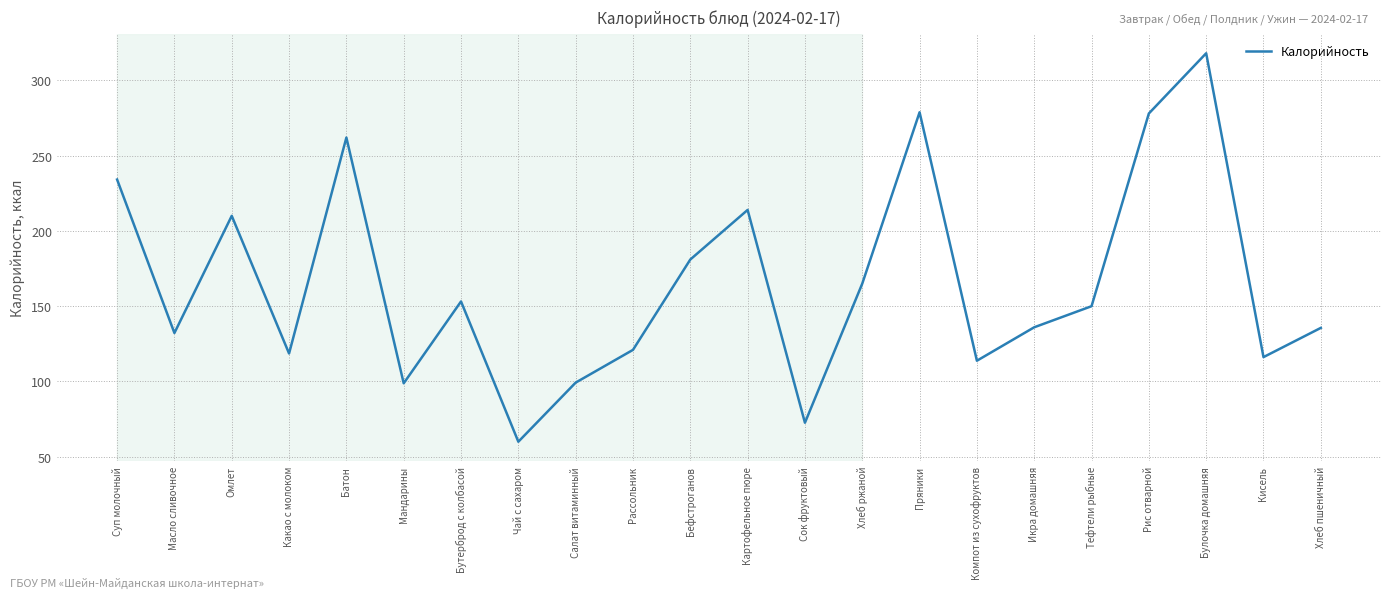

What is the greatest value displayed?

318.0